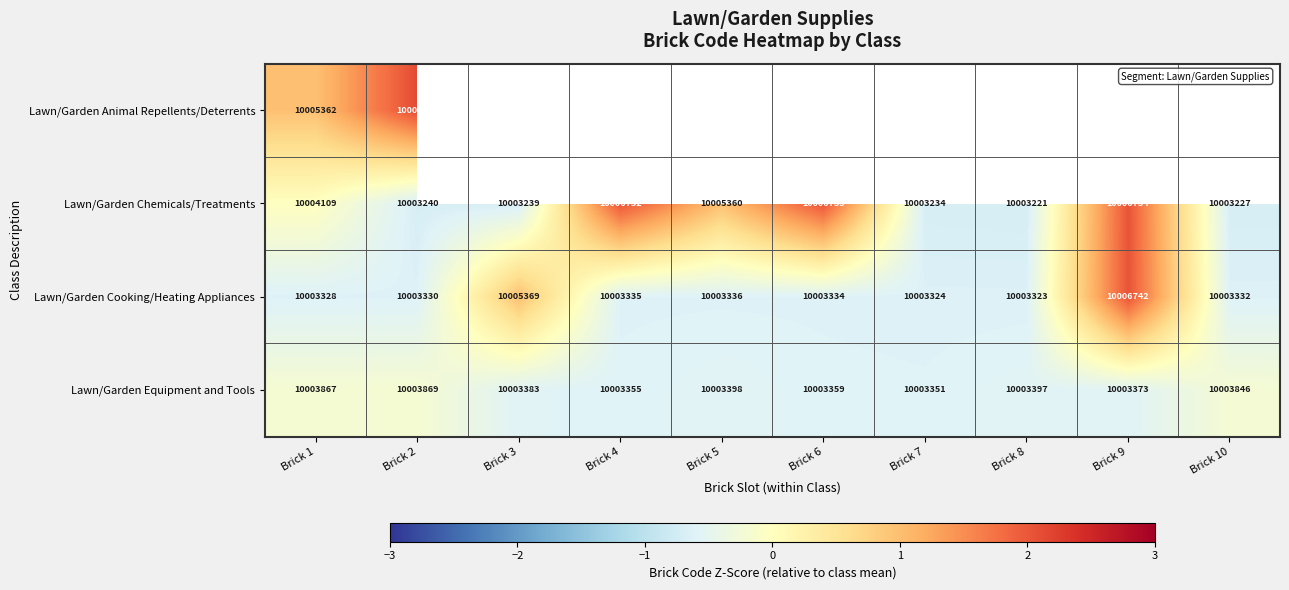

Is the value of Lawn/Garden Chemicals/Treatments at Brick 8 greater than the value of Lawn/Garden Equipment and Tools at Brick 2?

No